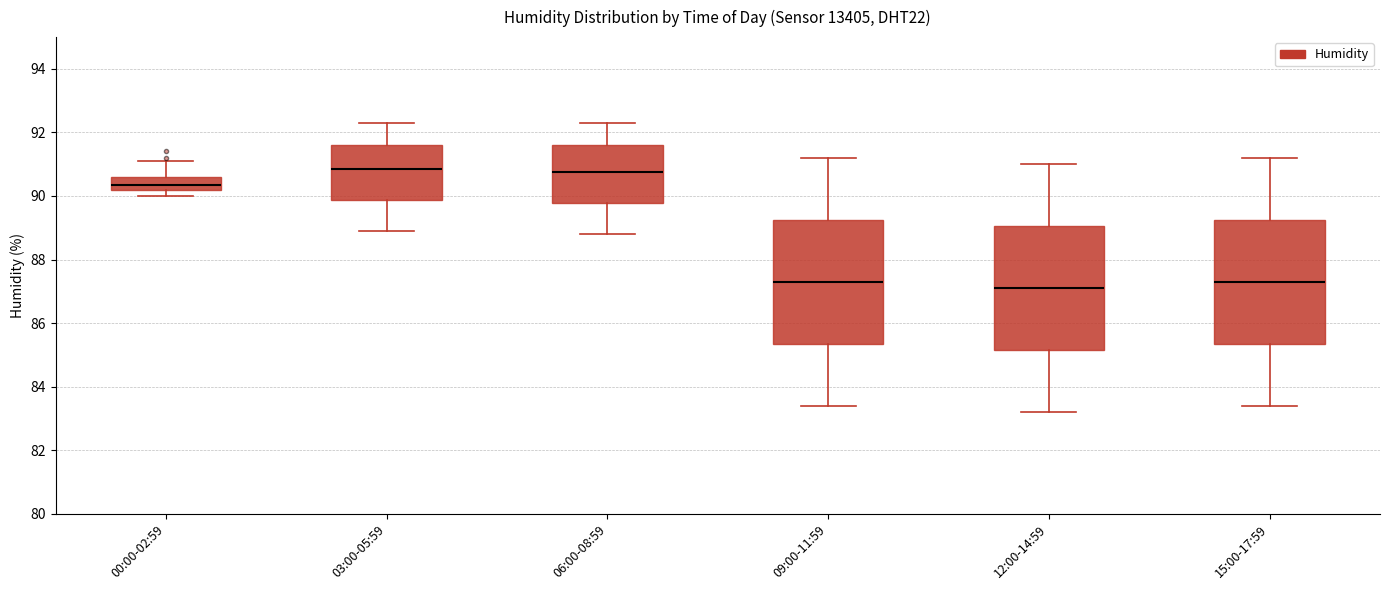

Reading left to right, read every box against the y-axis: the position of its median line, the range the box covers, and the ends of its whiskers. The values are not printed on the chart, so give them approximately, as read against the axis.

00:00-02:59: median 90.4, box 90.2 to 90.6, whiskers 90.0 to 91.2
03:00-05:59: median 90.8, box 89.8 to 91.6, whiskers 89.0 to 92.4
06:00-08:59: median 90.8, box 89.8 to 91.6, whiskers 88.8 to 92.4
09:00-11:59: median 87.4, box 85.4 to 89.2, whiskers 83.4 to 91.2
12:00-14:59: median 87.2, box 85.2 to 89.0, whiskers 83.2 to 91.0
15:00-17:59: median 87.4, box 85.4 to 89.2, whiskers 83.4 to 91.2